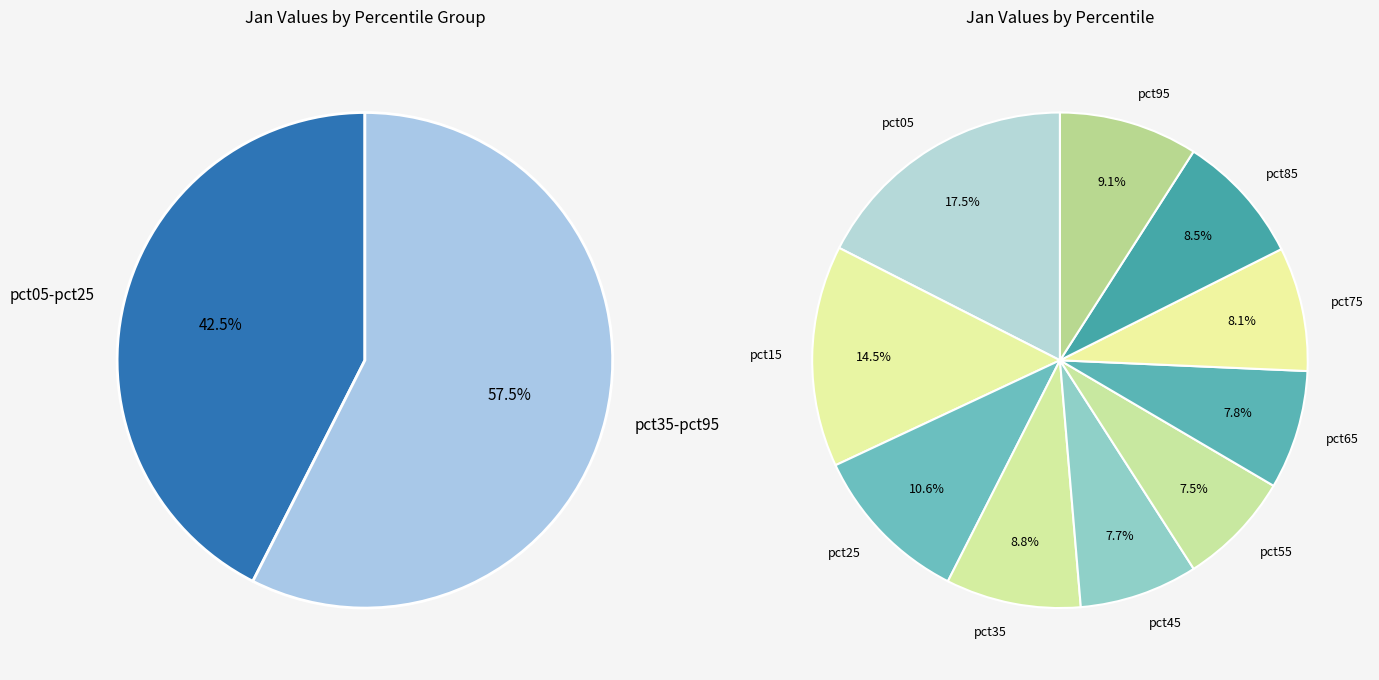

Count the number of slices in the pie.

10